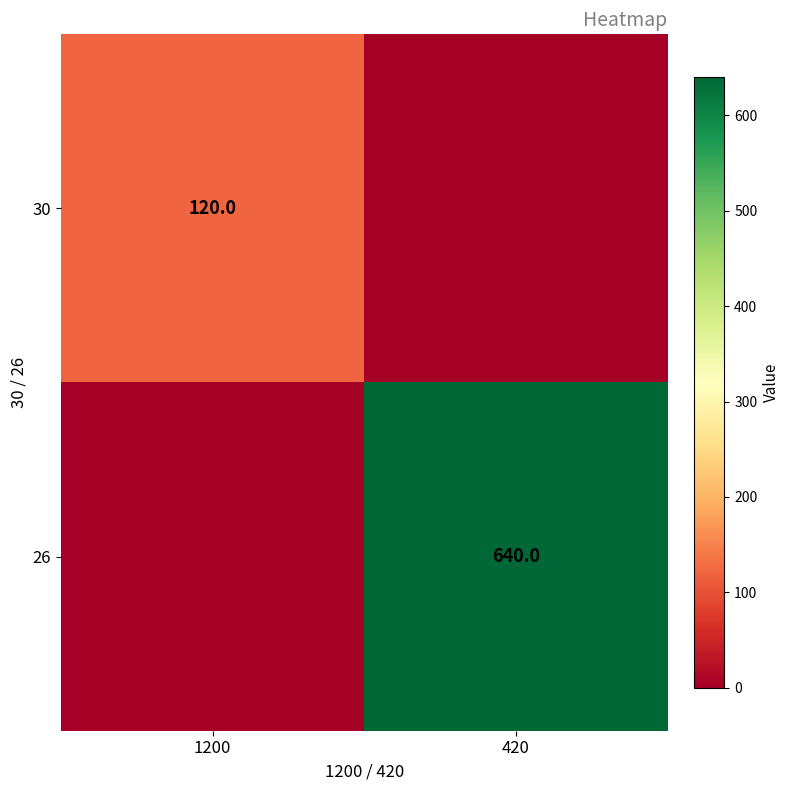

The value of 26 at 420 is 159. True or false?

False